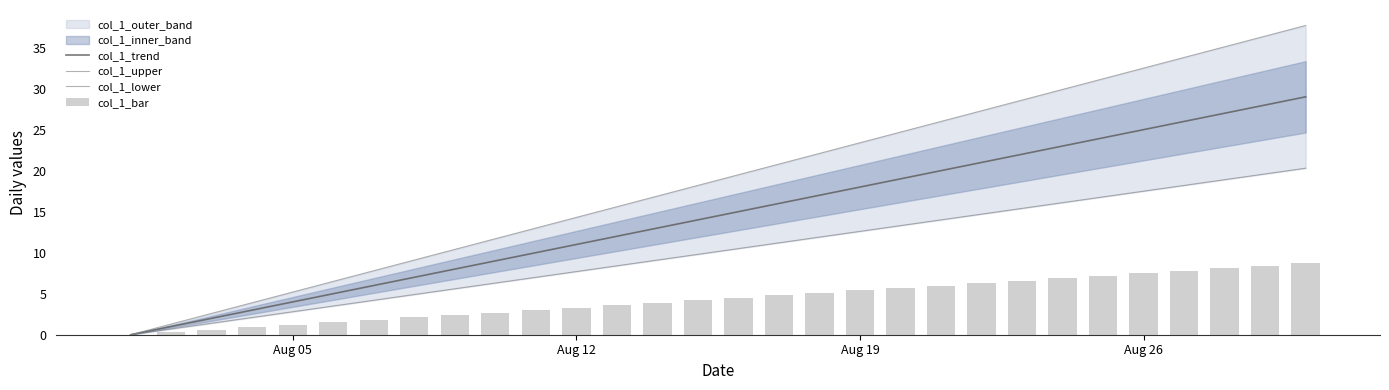

At how many categories does at least one series exceed 26?

9